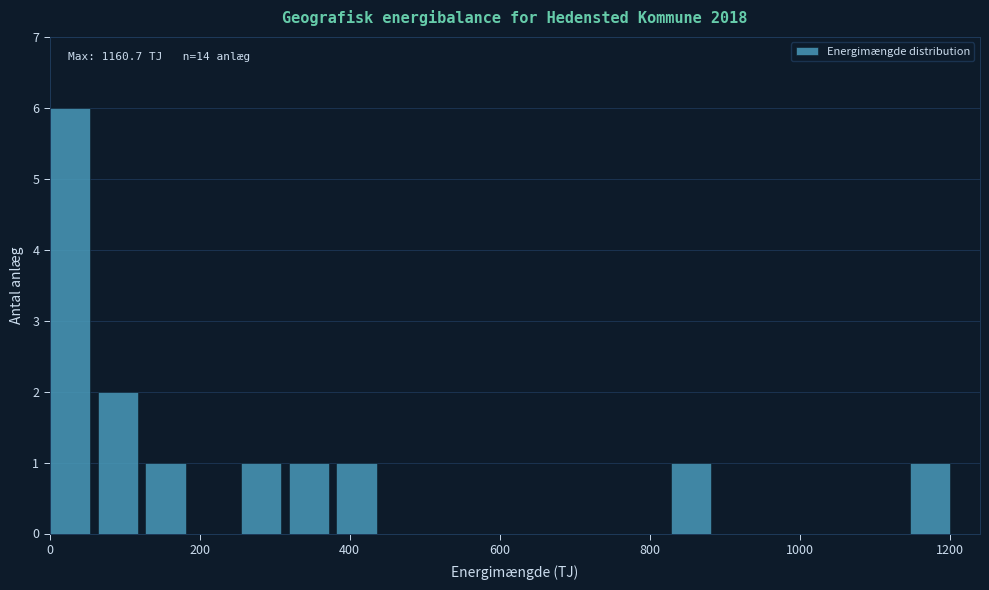

Around what value on the x-axis is the tallest bar? Give the approximate position of its centre, as read against the axis.

20